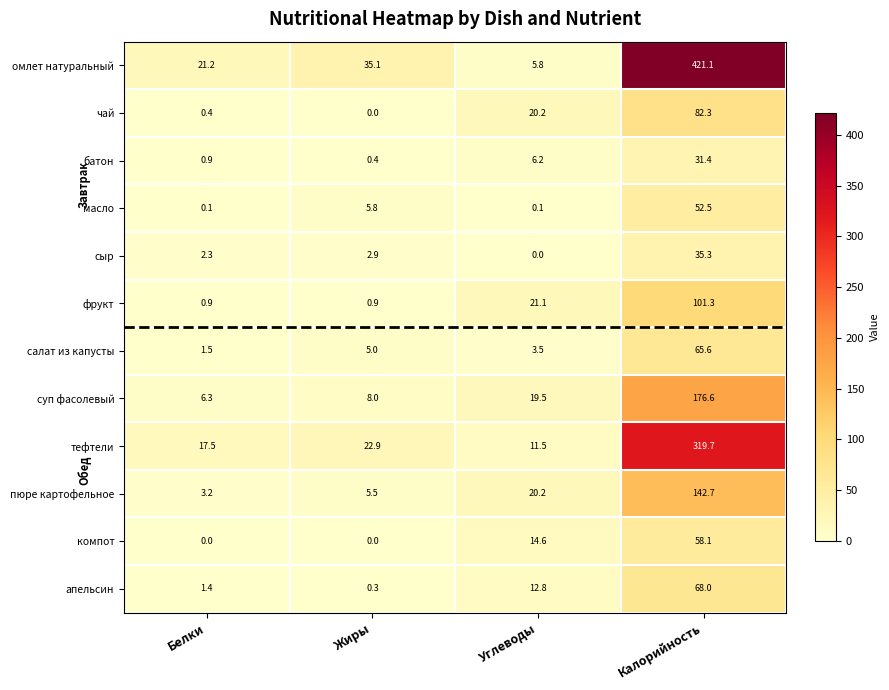

What is the total value across all series at Жиры?

86.8